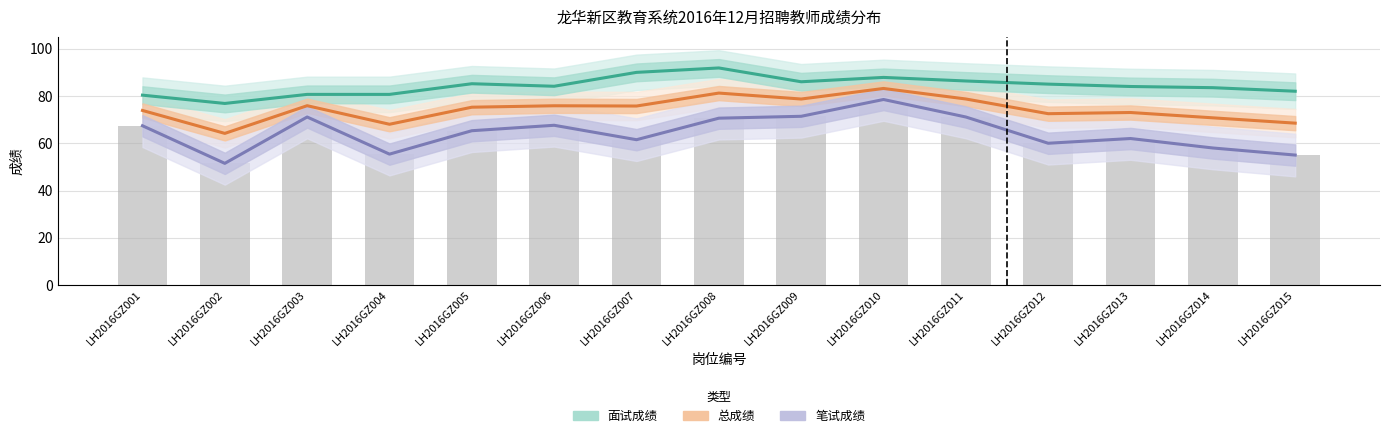

Which has a higher value, LH2016GZ004 or LH2016GZ007?

LH2016GZ007